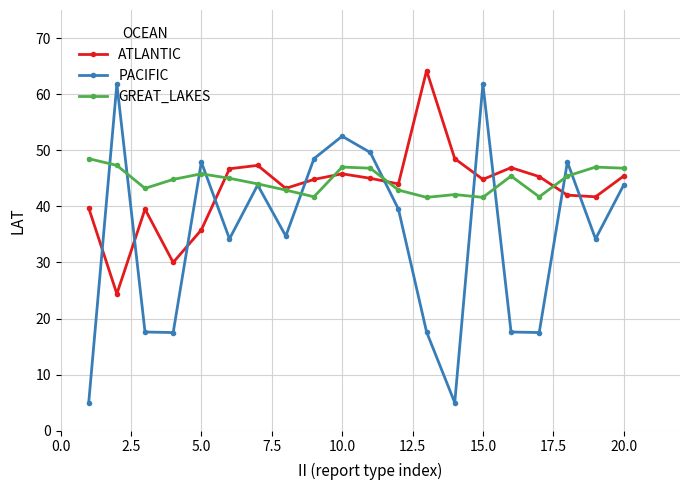

What is the value of the PACIFIC point at the 2nd from the left?

61.8